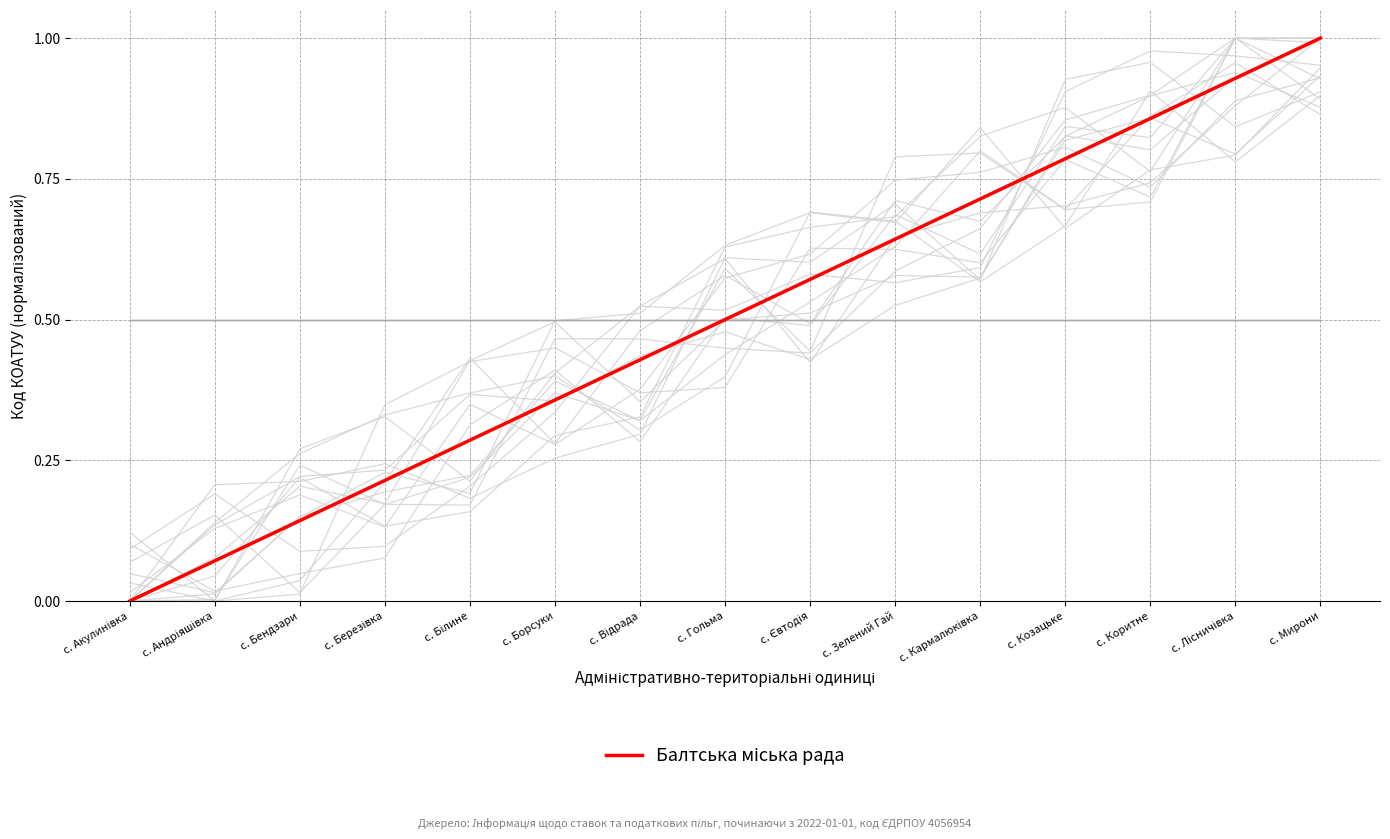

What is the label of the 7th point from the right?

с. Євтодія